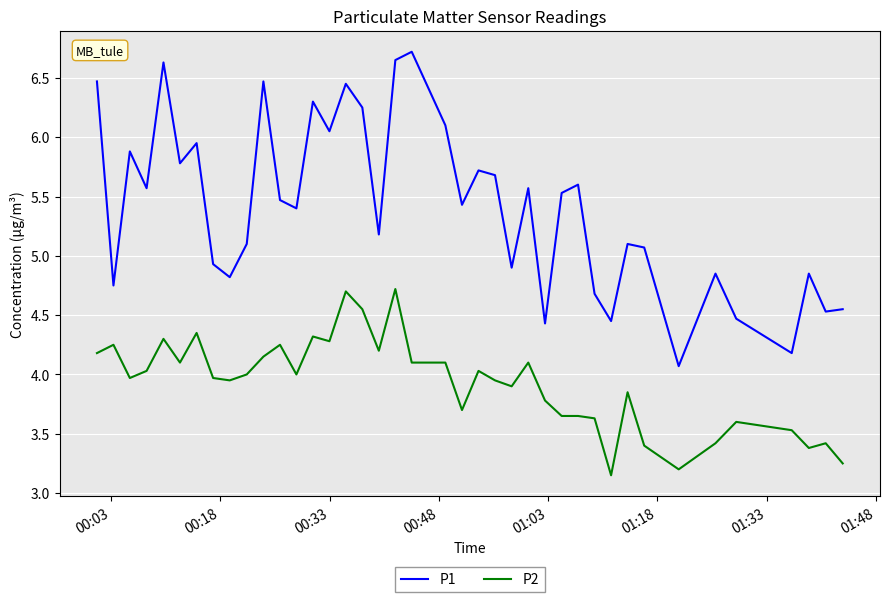

Count the number of data series in this chart.

2